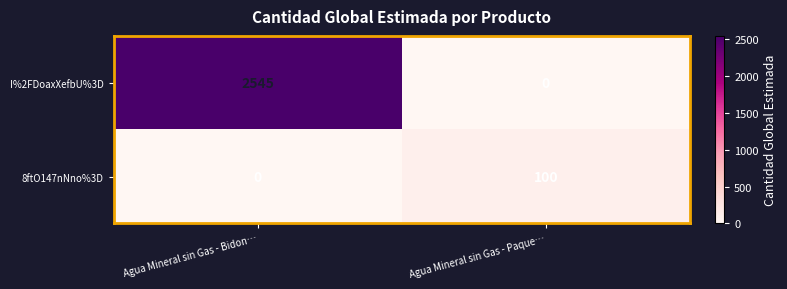

What is the spread (max minus min) of values at Agua Mineral sin Gas - Bidon…?

2545